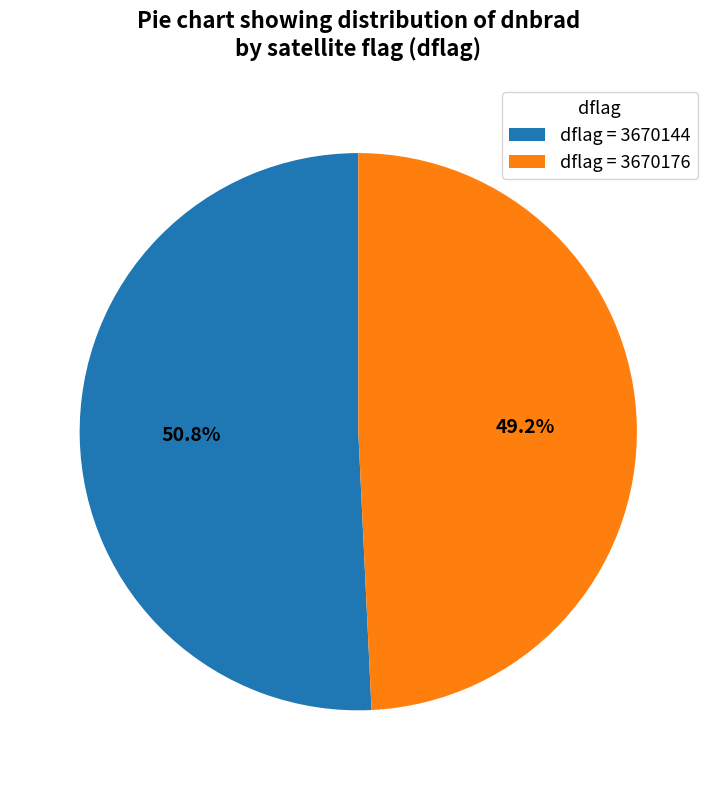

What portion of the pie excludes dflag = 3670176?

50.8%